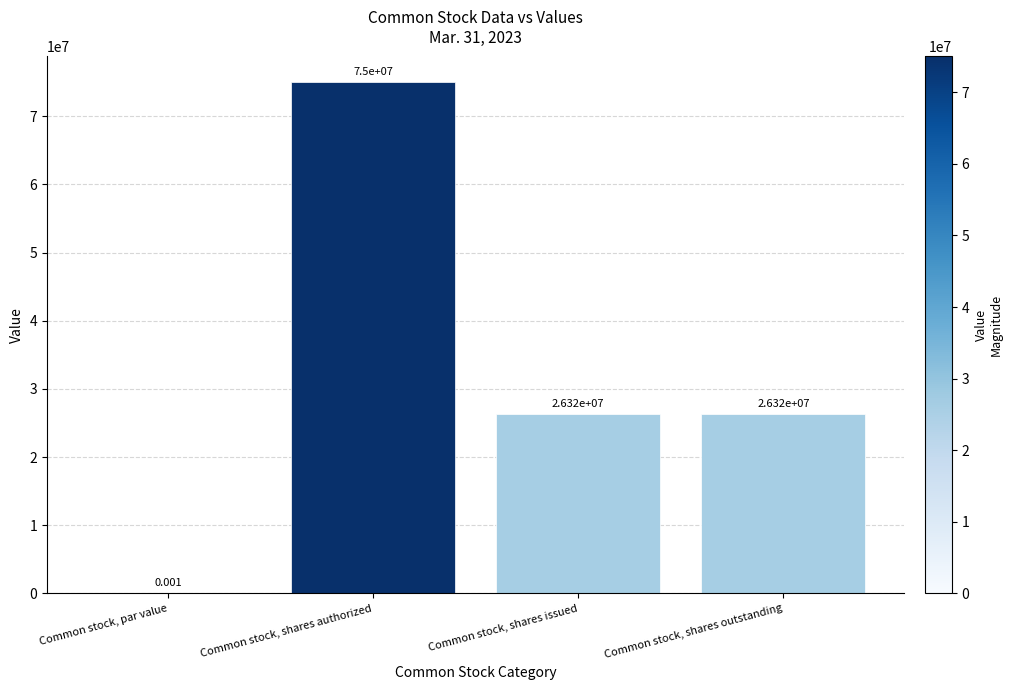

The chart shows a value of 26320200.0 at Common stock, shares issued. True or false?

True